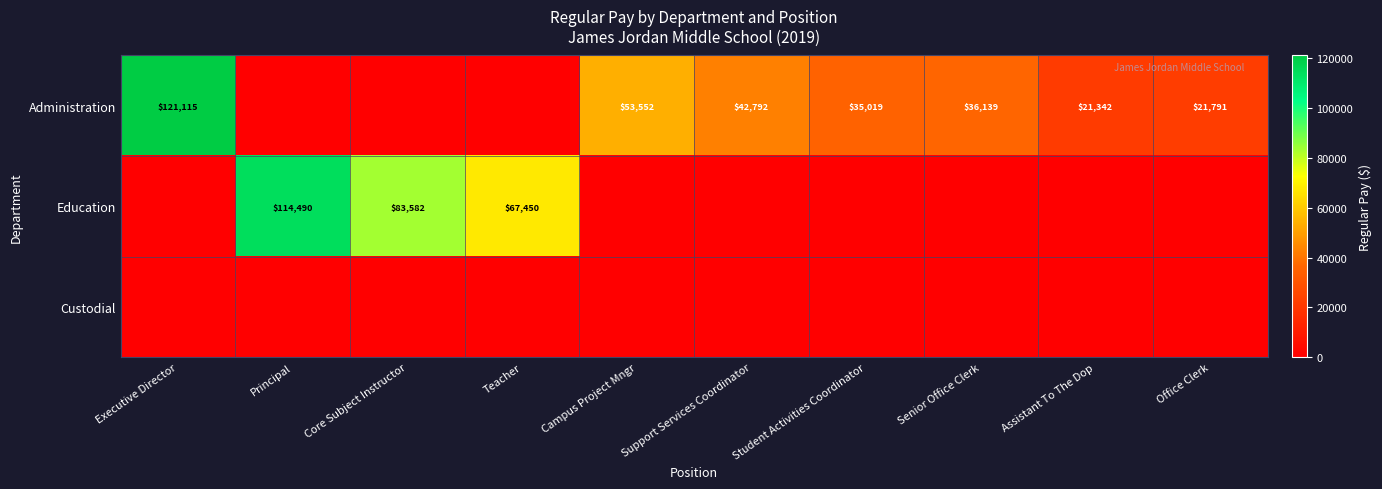

Is it true that Administration equals 121115 at Executive Director?

True